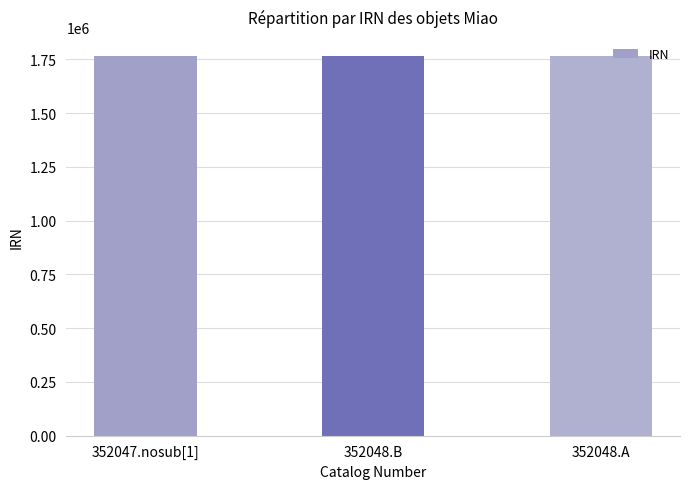

What is the value of the 1st bar from the left?

1766145